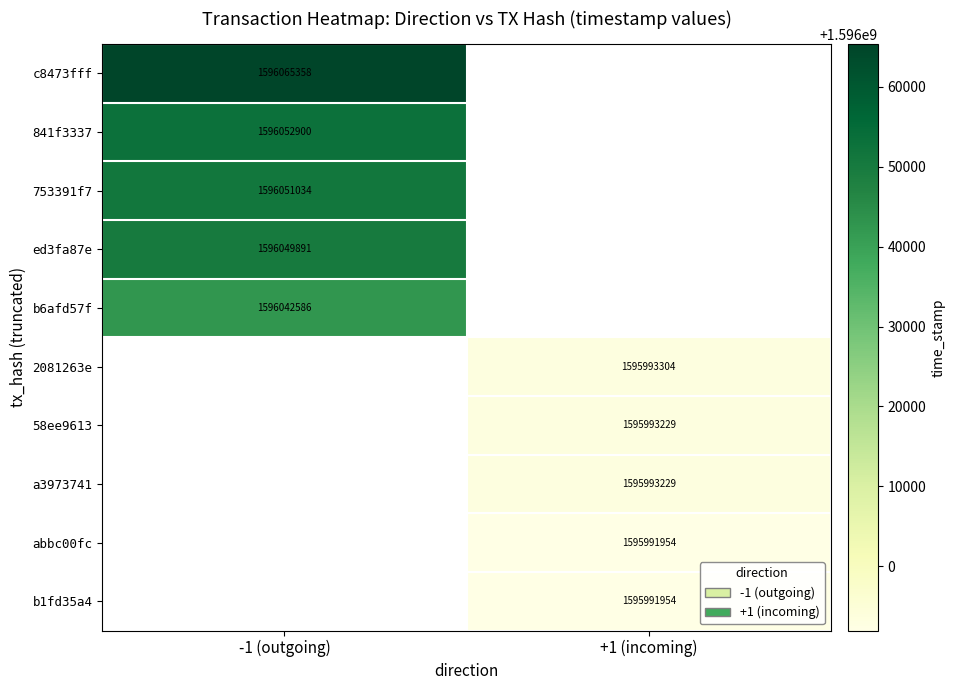

Is it true that b1fd35a4 equals 933604106 at +1 (incoming)?

False